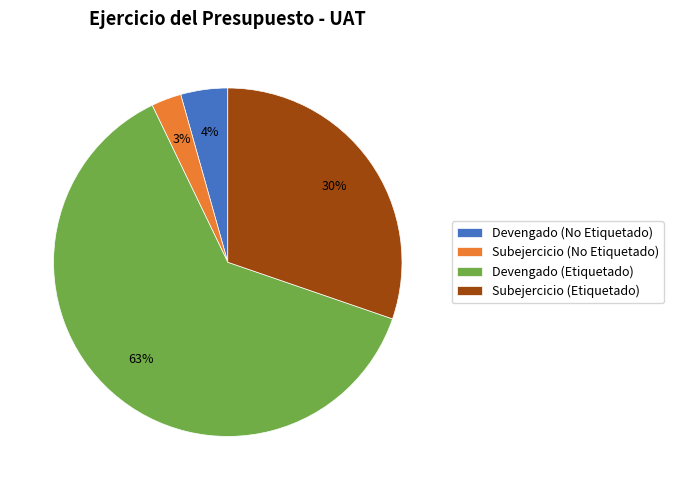

Is the sum of Devengado (No Etiquetado) and Devengado (Etiquetado) greater than half?

Yes